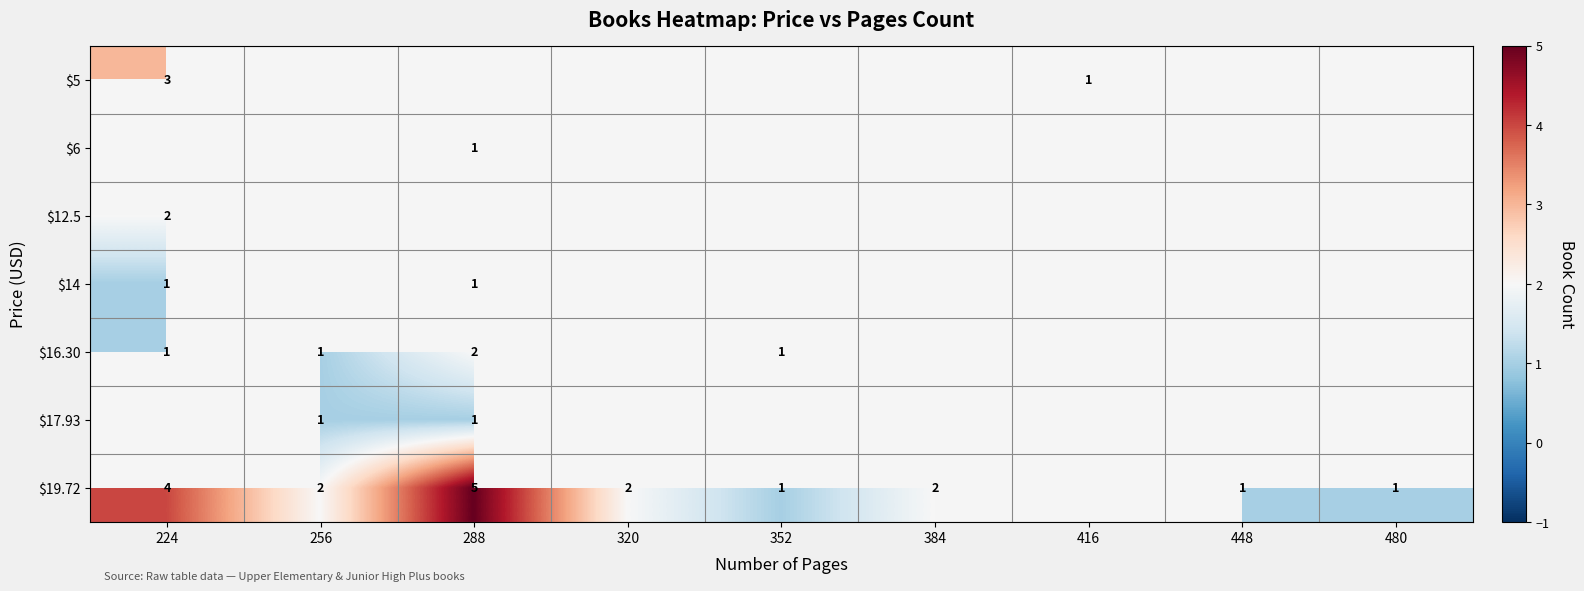

Which label corresponds to the largest value in the chart?

288